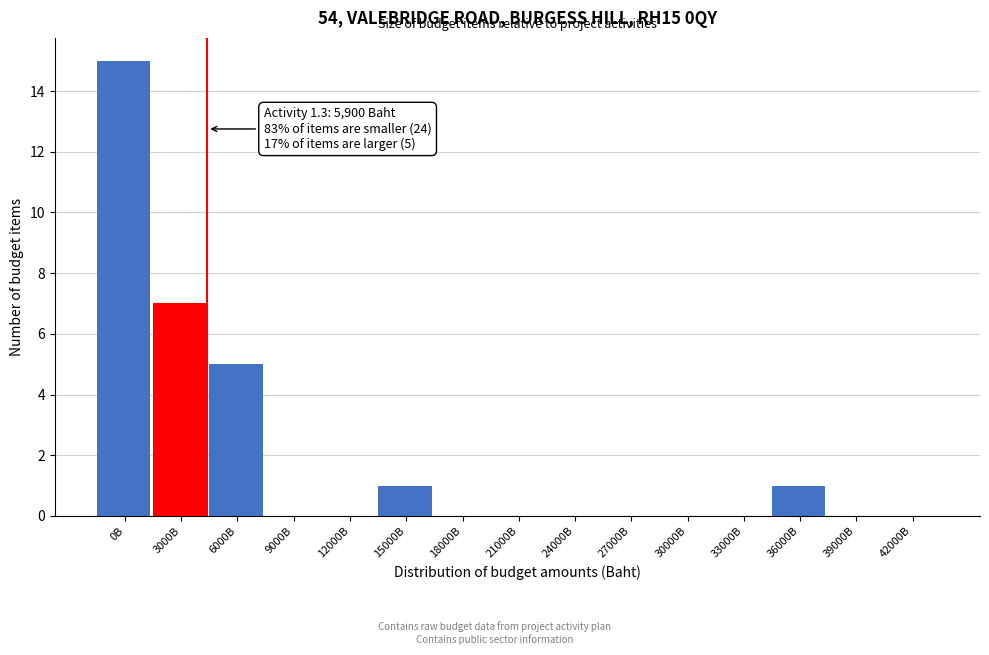

Reading left to right, what are all the values shown in this chart?

0B=15	3000B=7	6000B=5	9000B=0	12000B=0	15000B=1	18000B=0	21000B=0	24000B=0	27000B=0	30000B=0	33000B=0	36000B=1	39000B=0	42000B=0